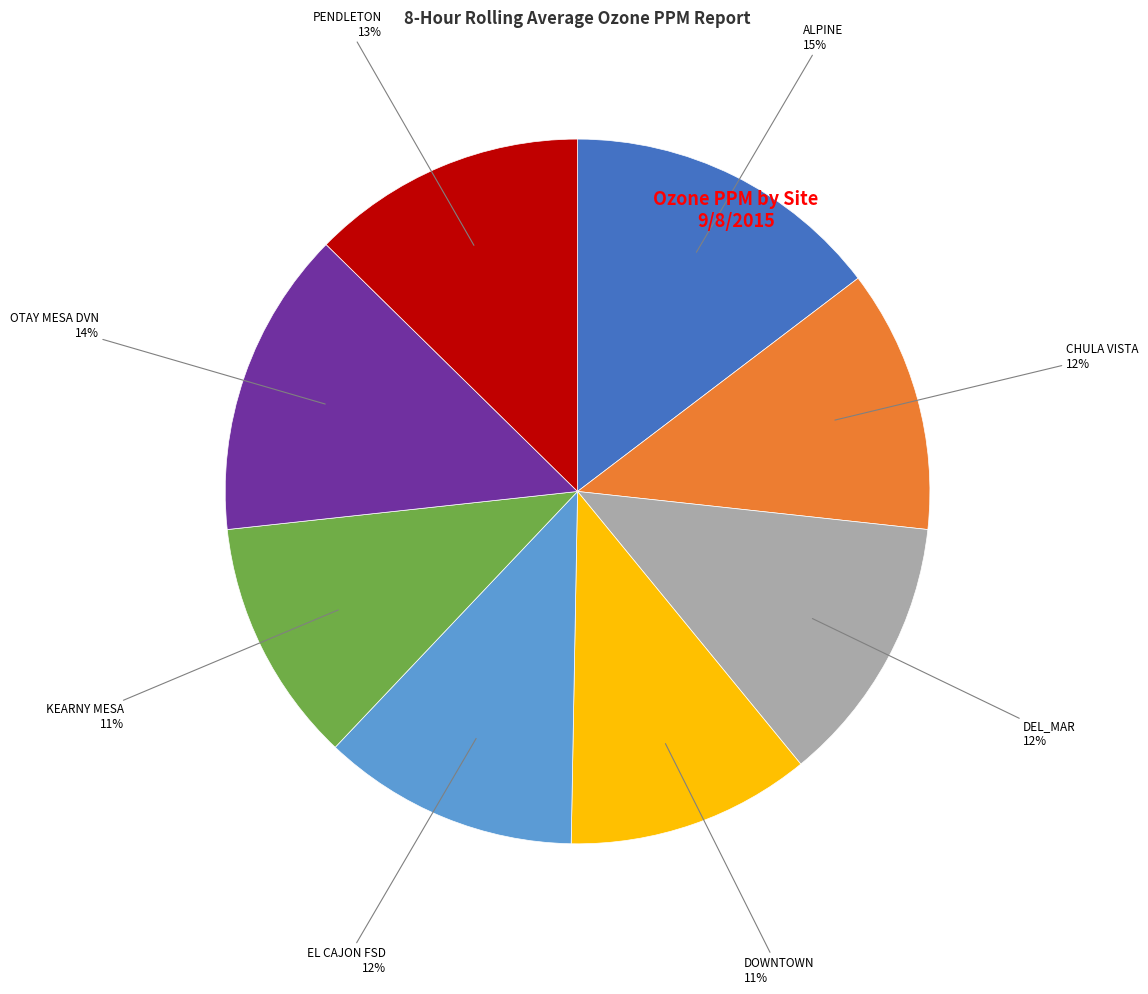

Which has a higher value, PENDLETON or ALPINE?

ALPINE